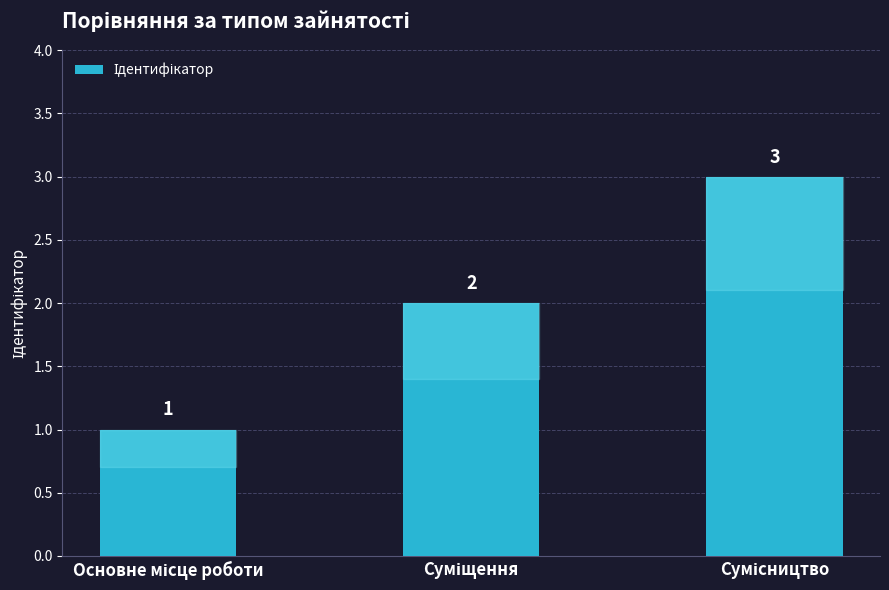

What is the value of the 2nd bar from the left?

2